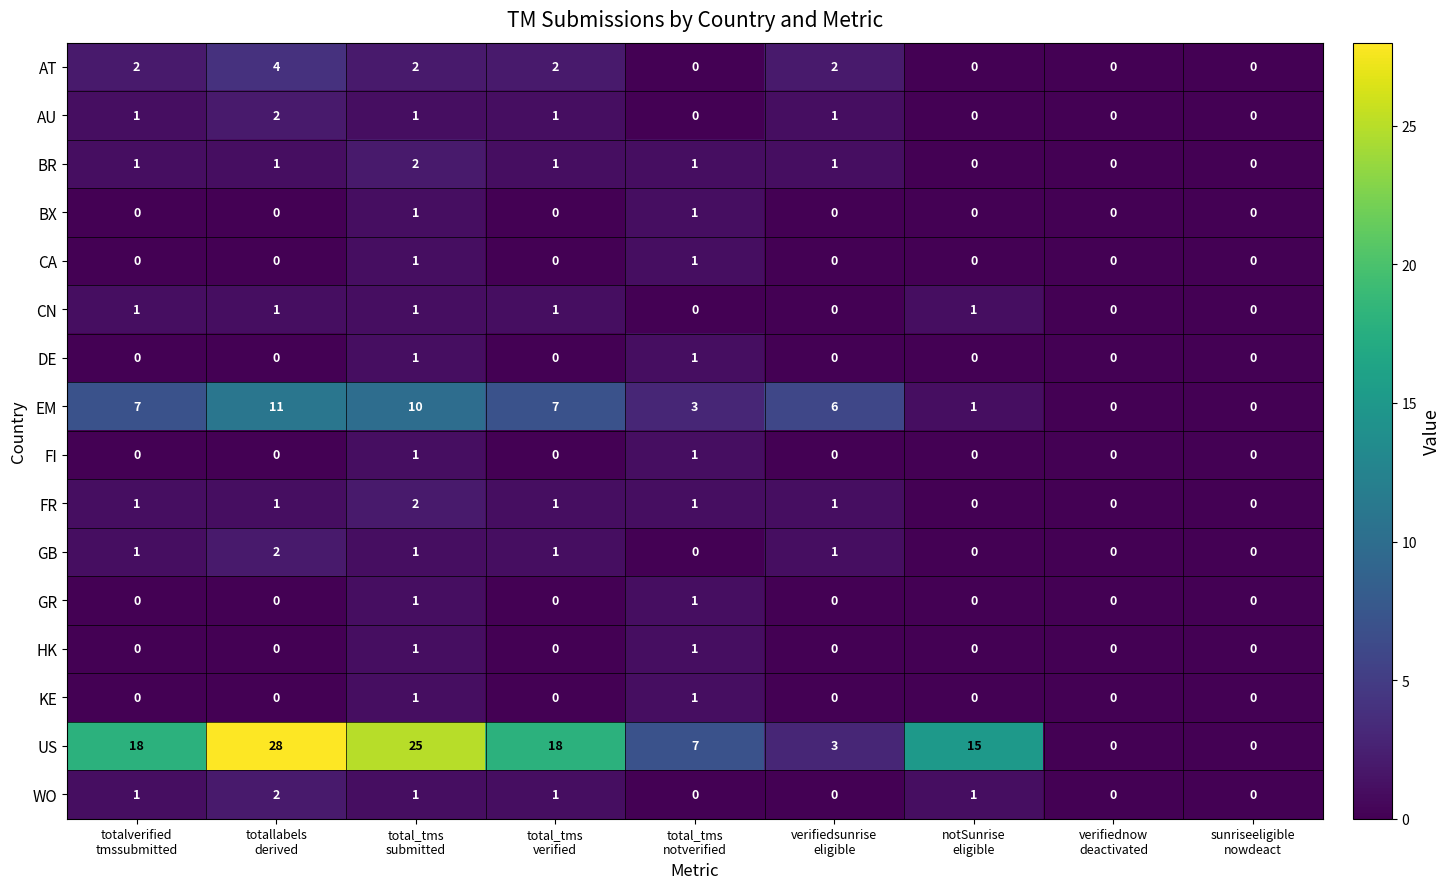

Which series has the largest total across all categories?

US